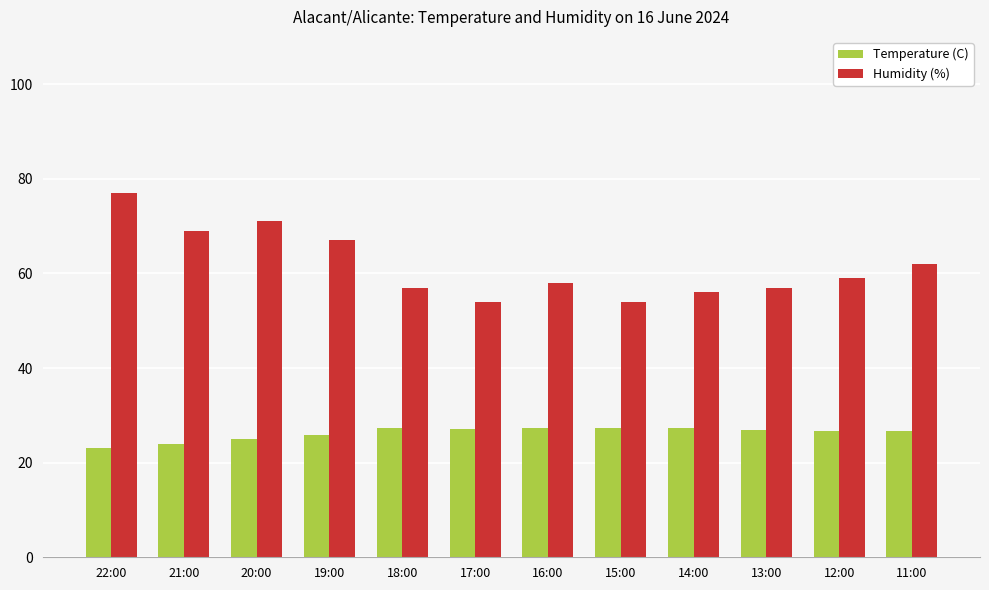

Rank the series by their average value, from highest to lowest.

Humidity (%), Temperature (C)